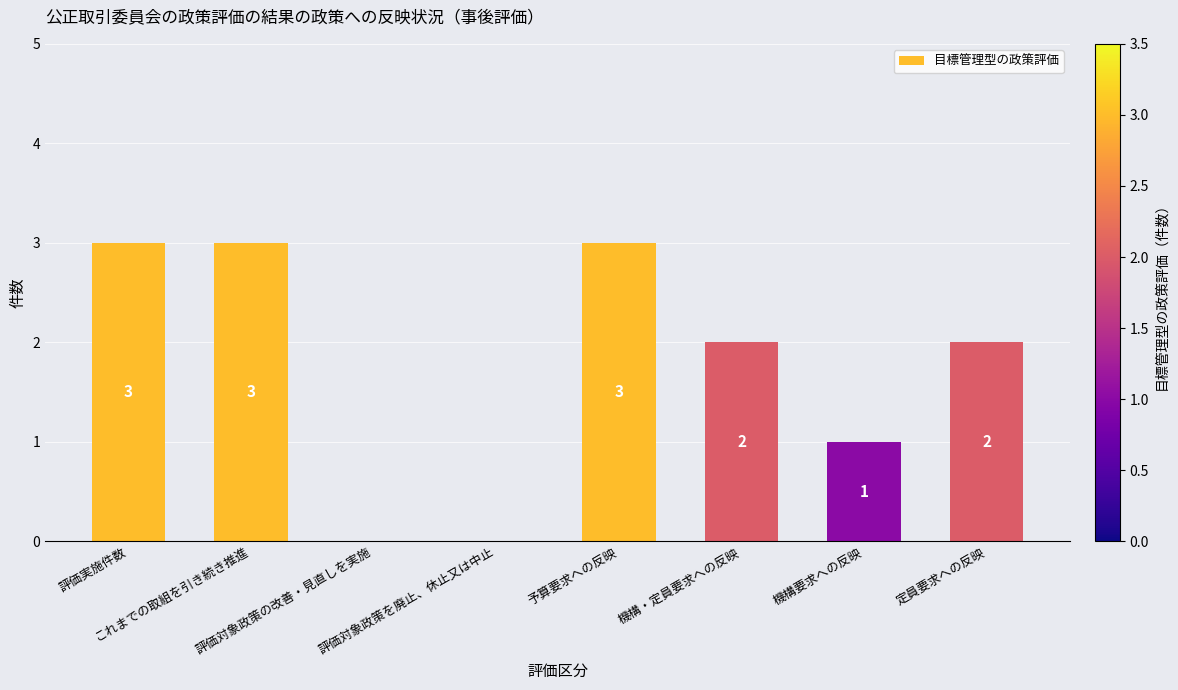

What is the sum of all values?

14